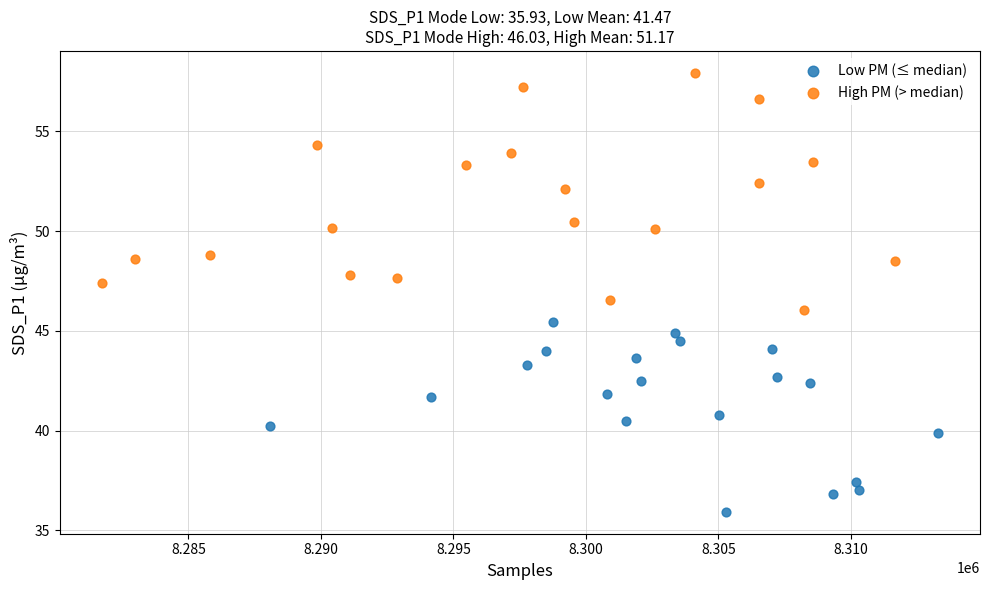

Which series contains the highest Y value?

High PM (> median)